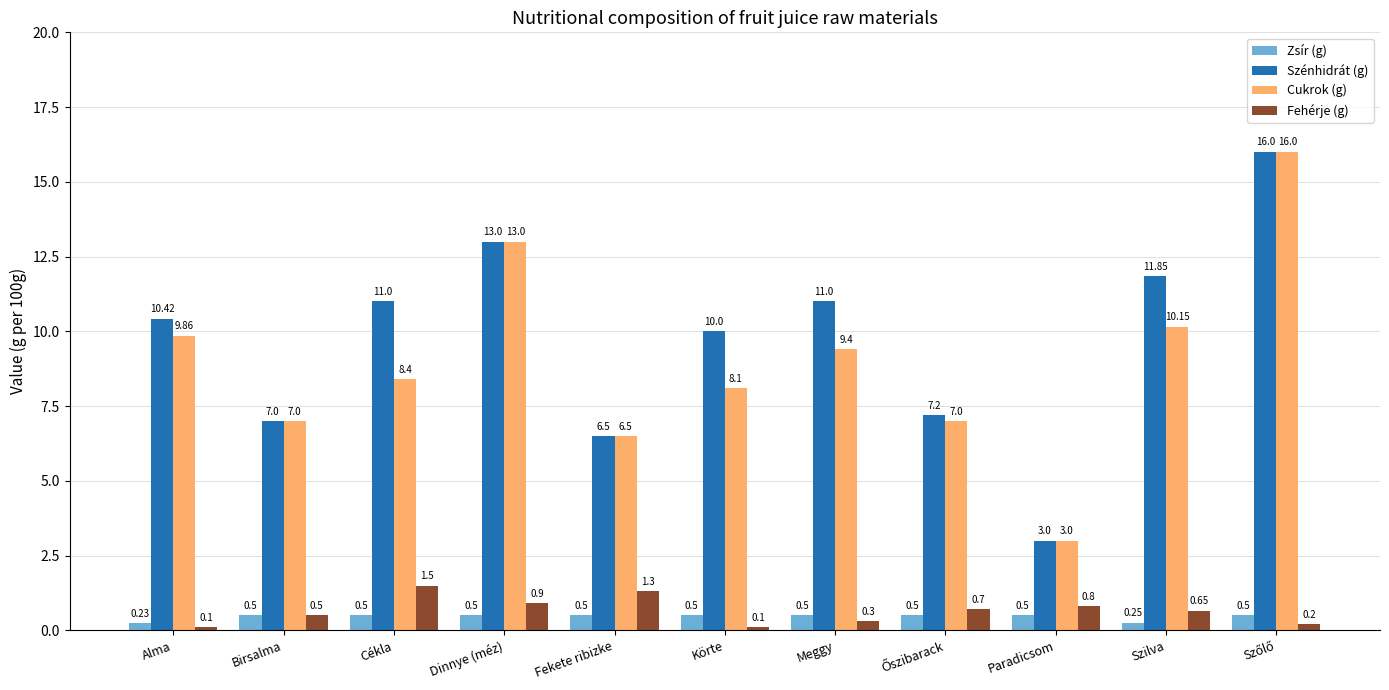

At how many categories does at least one series exceed 8?

7